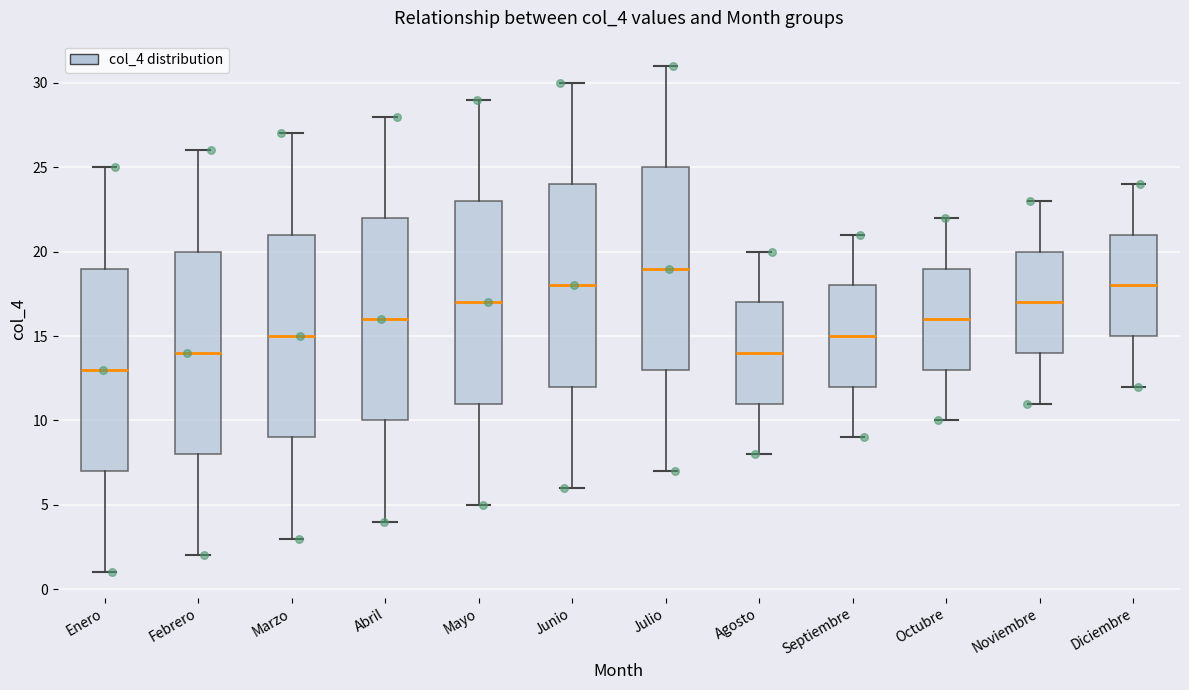

Which box has the highest median line?

Julio